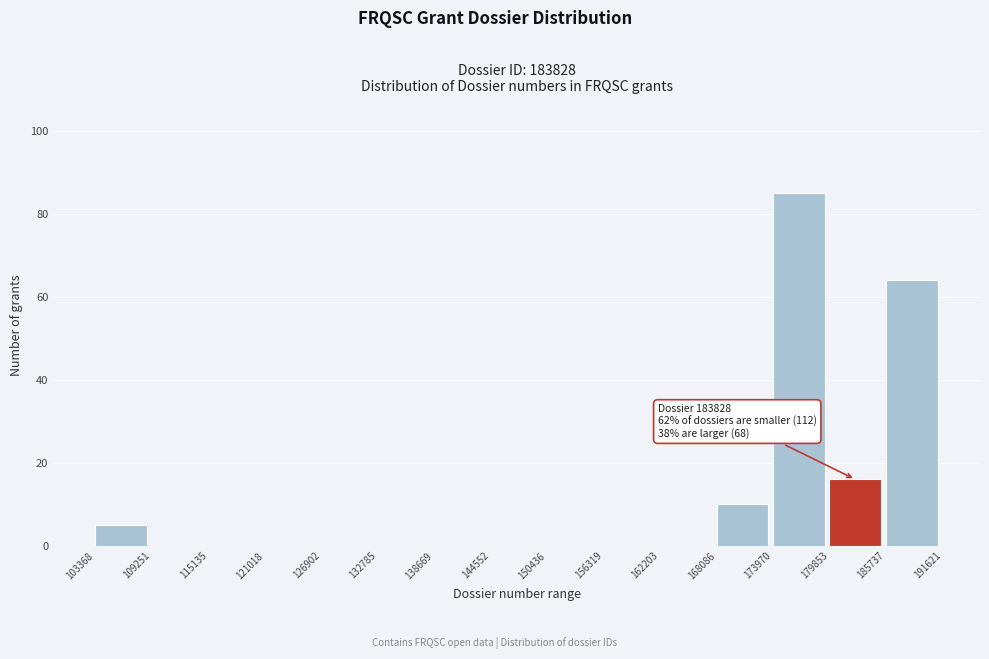

Which range on the x-axis has the tallest bar?

173970 to 179853